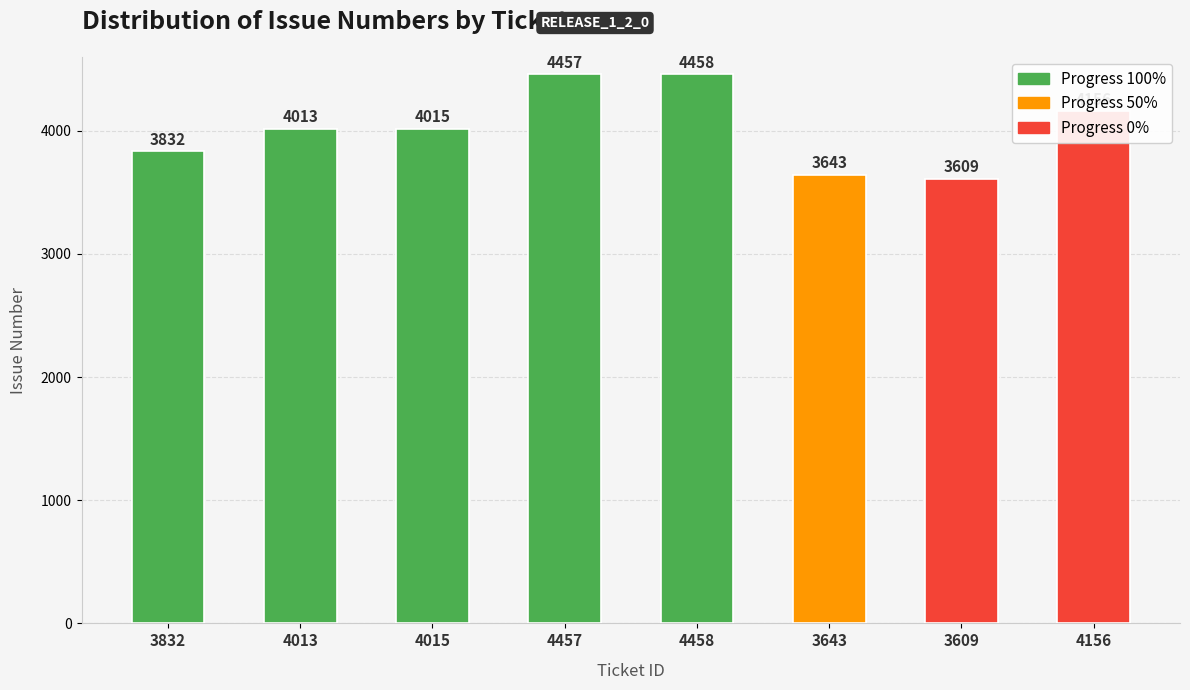

What is the change in value from 4013 to 3643?

-370